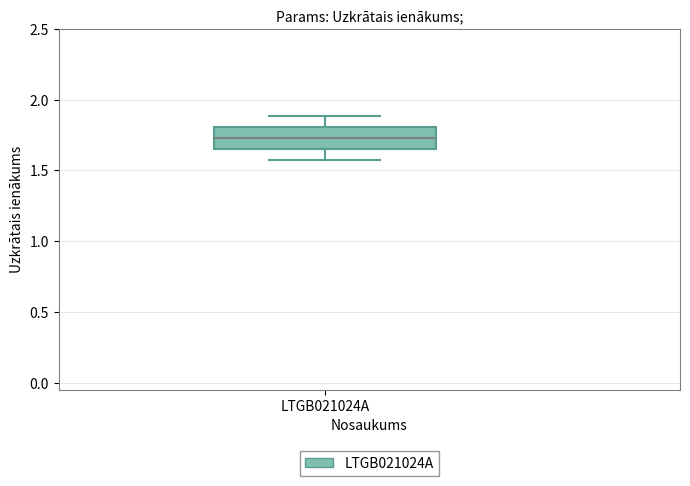

Read this box plot against the y-axis: the position of the median line, the range covered by the box, and the ends of both whiskers. The values are not printed on the chart, so give them approximately, as read against the axis.

median 1.75, box 1.65 to 1.80, whiskers 1.55 to 1.90